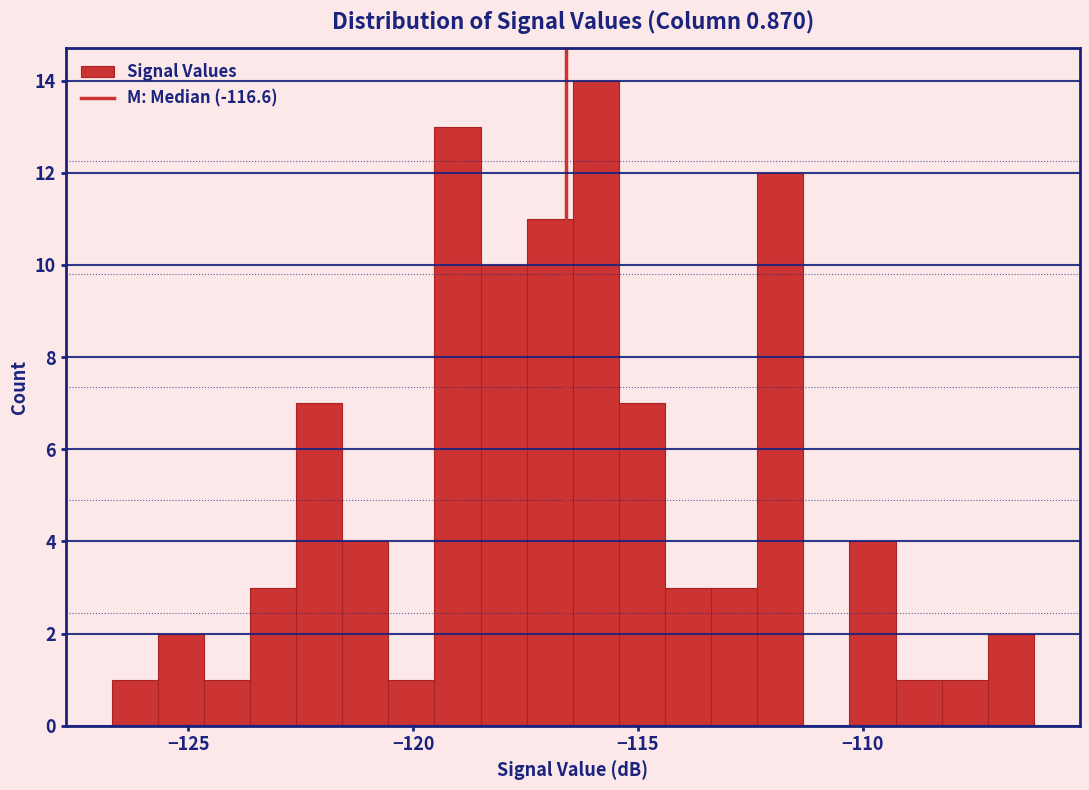

Read against the x-axis, roughly where is the centre of the tallest bar?

-116.0